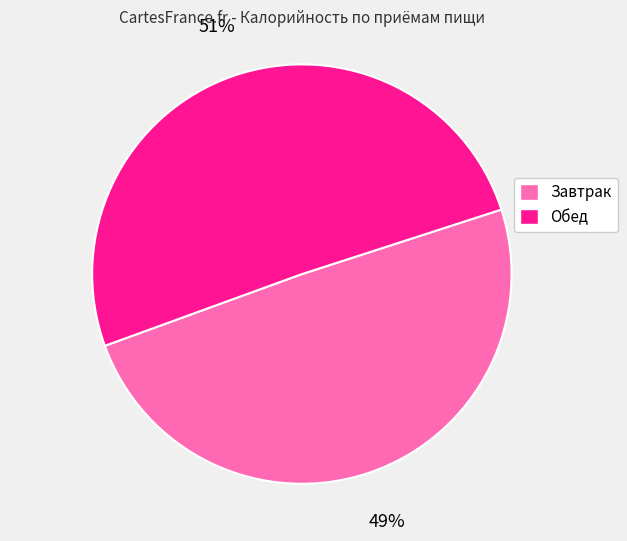

How many slices are in this pie chart?

2